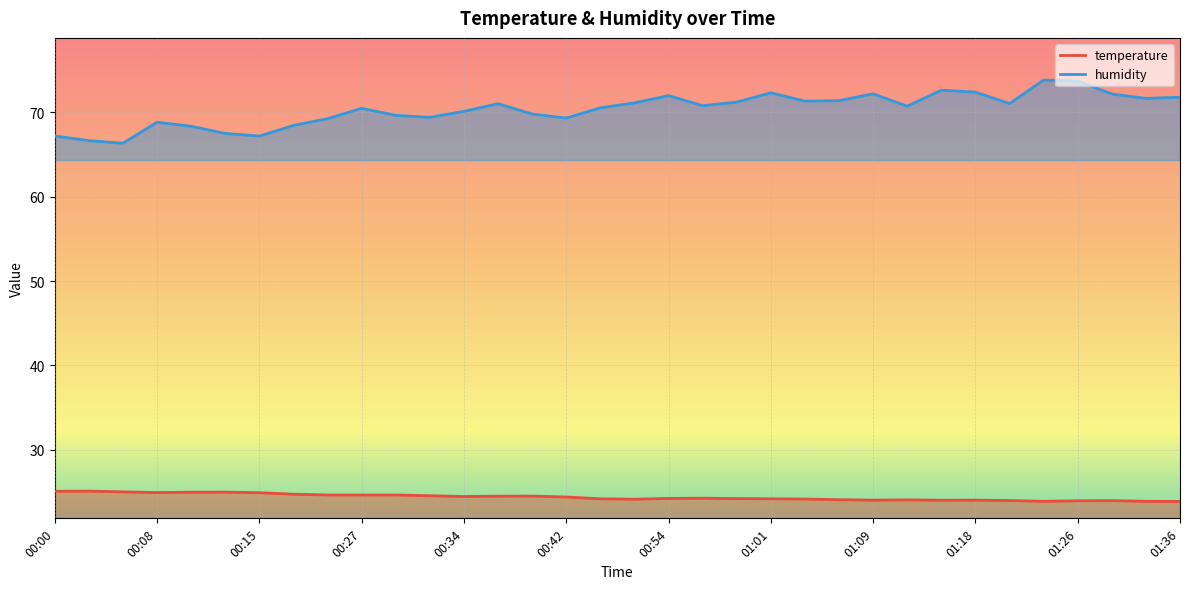

Reading left to right, list all the values displayed in this chart.

temperature: 25.1	25.1	25.0	24.9	25.0	25.0	24.9	24.7	24.6	24.6	24.6	24.6	24.5	24.5	24.5	24.4	24.2	24.1	24.2	24.3	24.2	24.2	24.2	24.1	24.0	24.1	24.0	24.0	24.0	23.9	23.9	24.0	23.9	23.9
humidity: 67.2	66.7	66.3	68.8	68.4	67.5	67.2	68.5	69.3	70.5	69.7	69.4	70.1	71.0	69.8	69.3	70.5	71.1	72.0	70.8	71.2	72.3	71.3	71.4	72.2	70.7	72.6	72.4	71.0	73.8	73.7	72.2	71.7	71.8